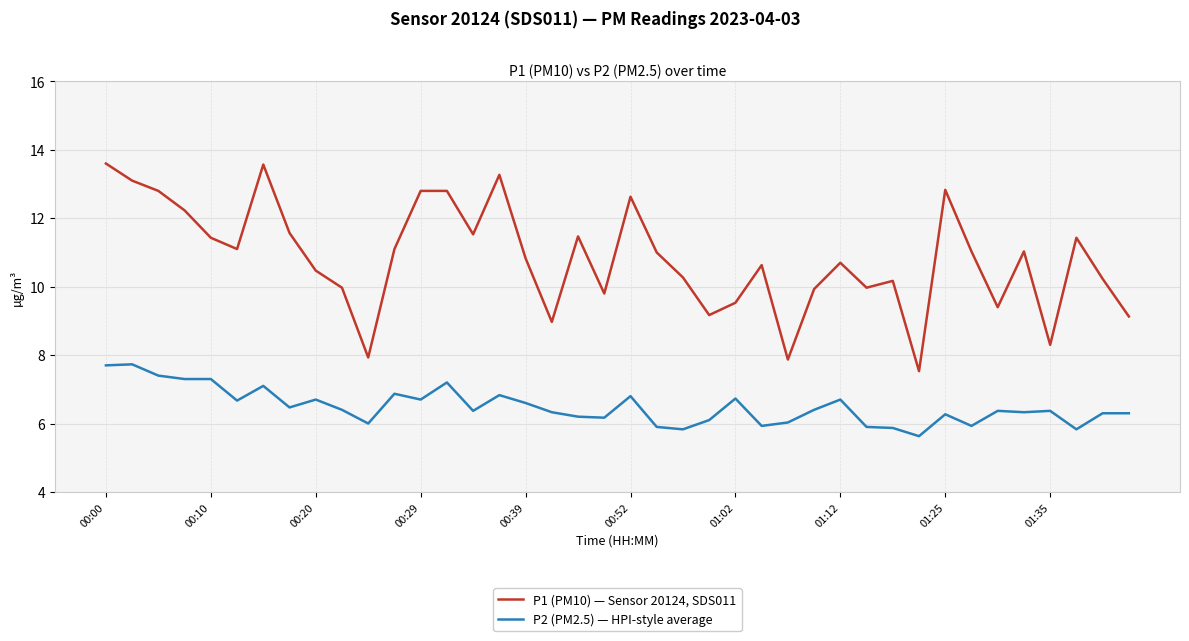

True or false: P1 (PM10) — Sensor 20124, SDS011 and P2 (PM2.5) — HPI-style average intersect in this chart.

False